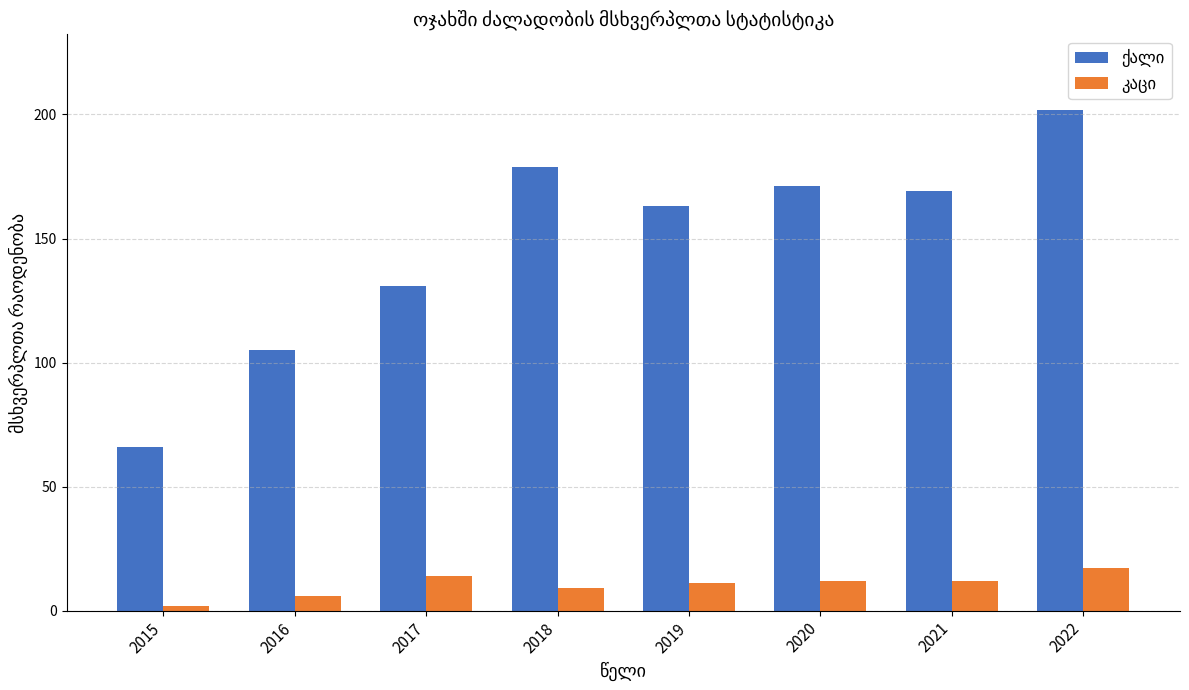

What is the spread (max minus min) of values at 2017?

117